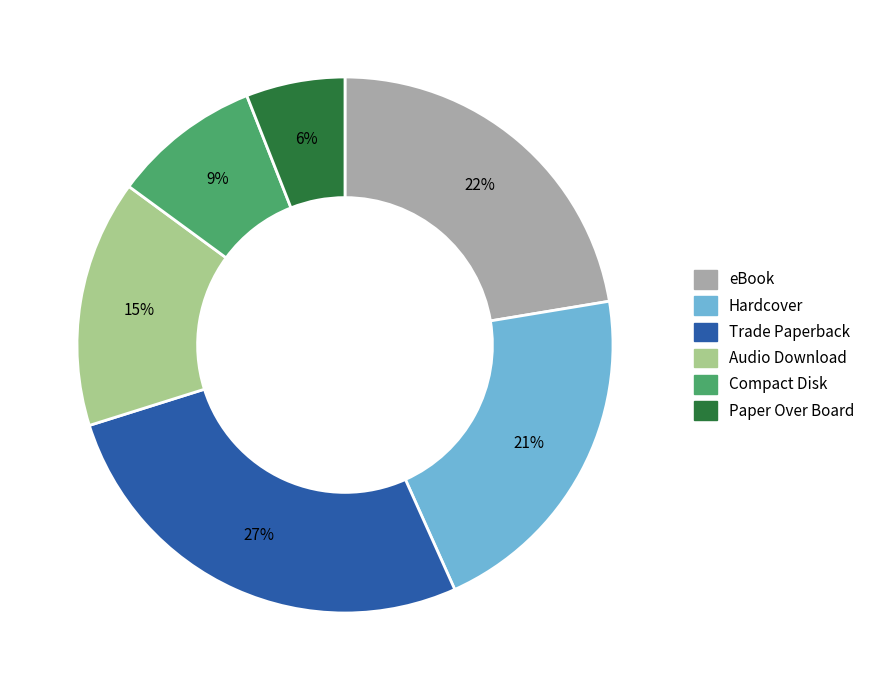

Count the number of slices in the pie.

6